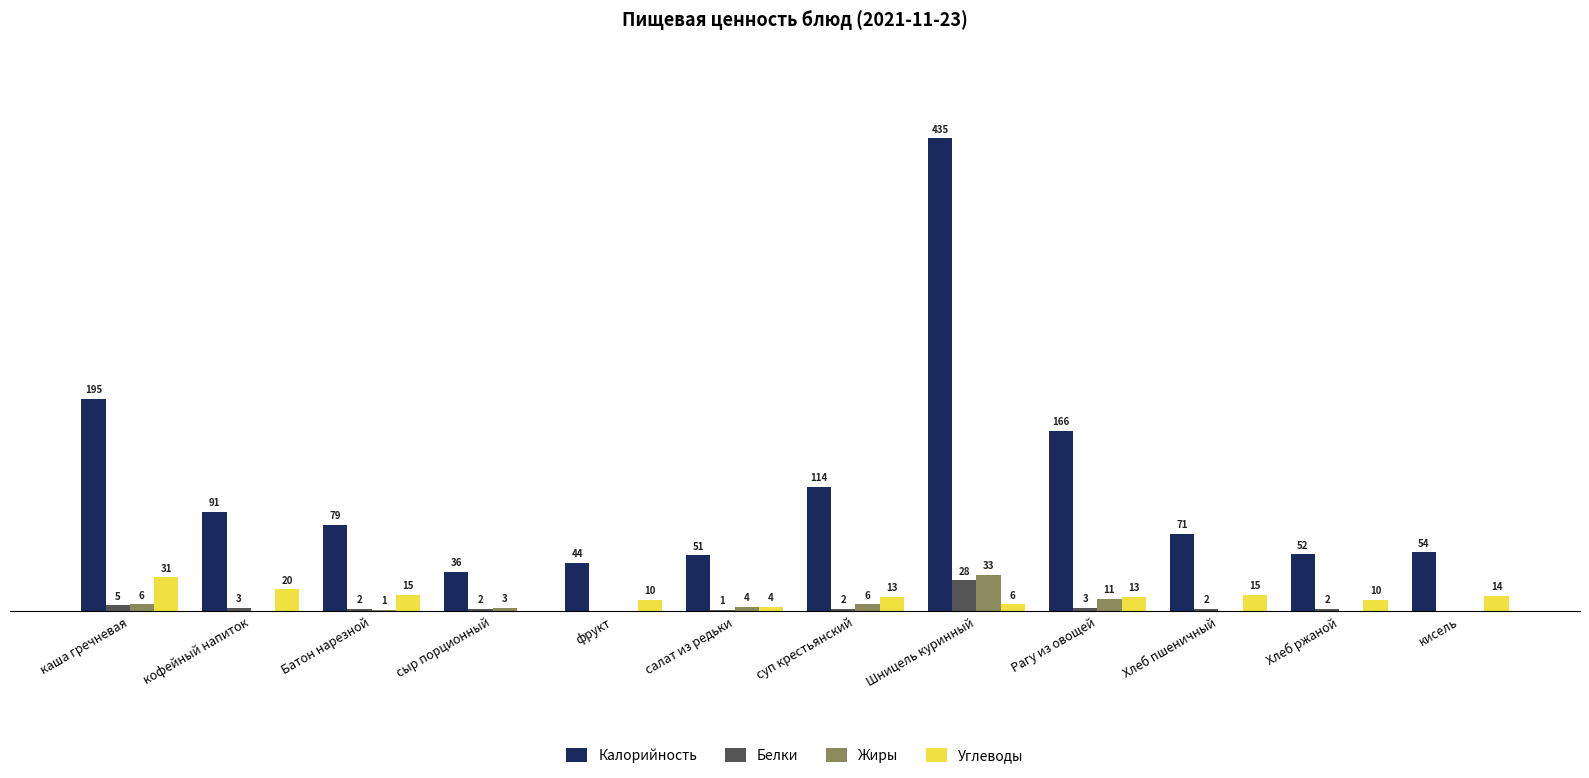

Between Рагу из овощей and кисель, which series saw the biggest shift?

Калорийность